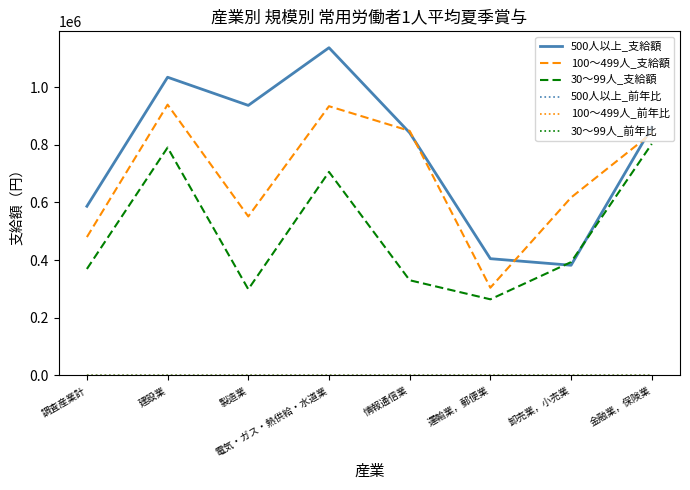

True or false: 500人以上_支給額 has more than 0 interior local peaks.

True